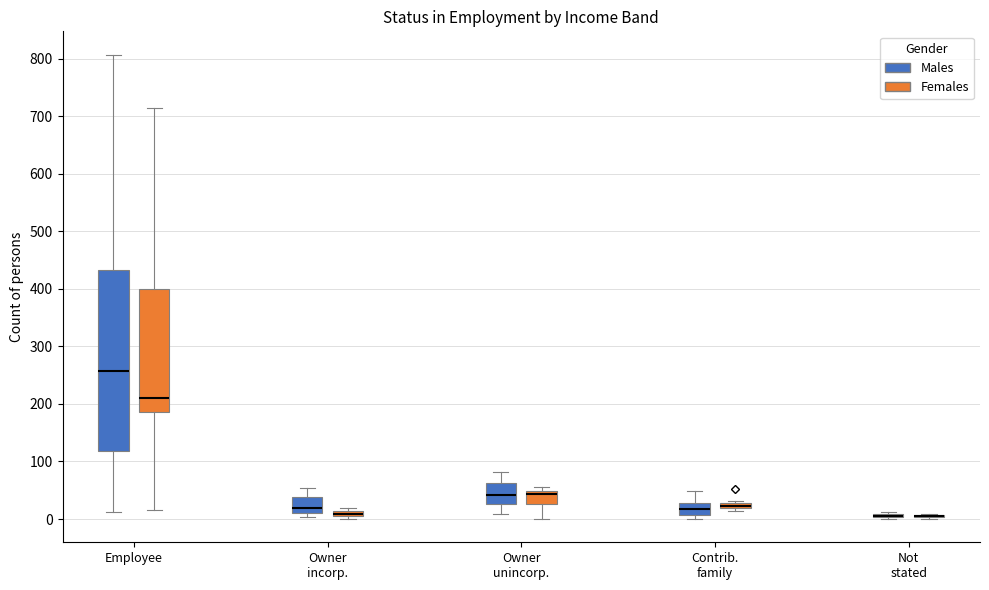

Where does the median line of the box for Owner unincorp. (Males) sit on the y-axis? The values are not printed on the chart, so give them approximately, as read against the axis.

40